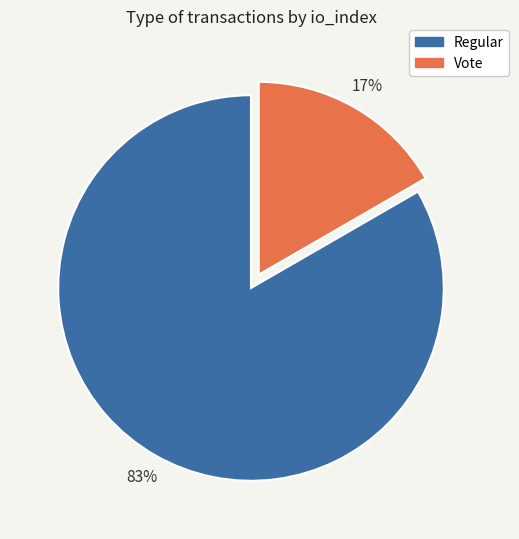

What is the ratio of the value at Vote to the value at Regular?

0.2